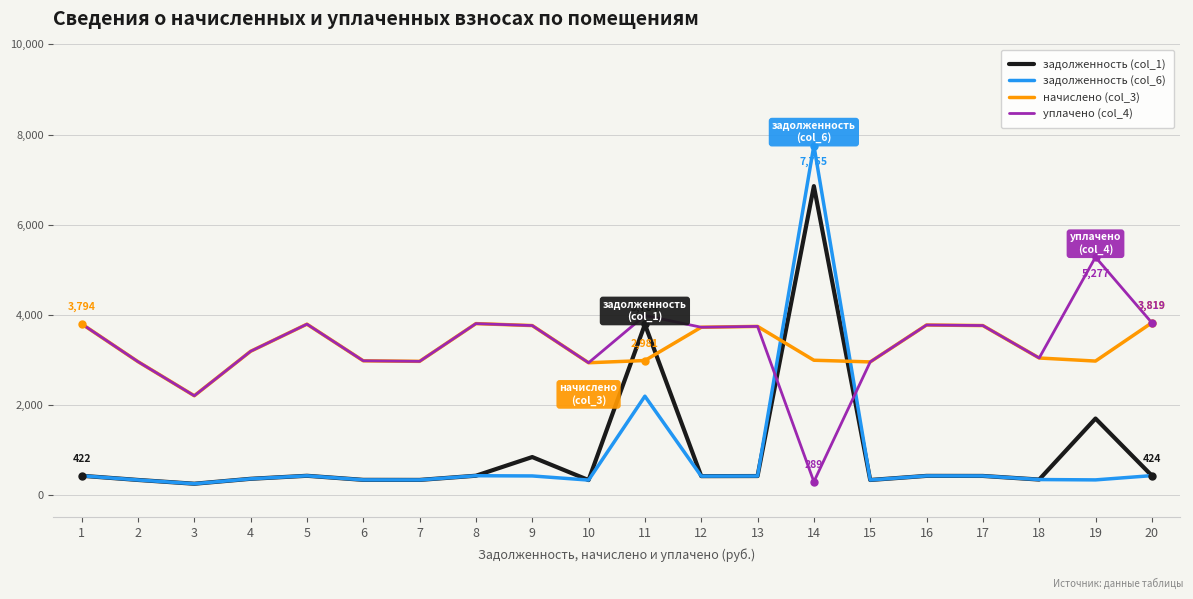

Which series ends up on top after the final intersection of задолженность (col_6) and начислено (col_3)?

начислено (col_3)